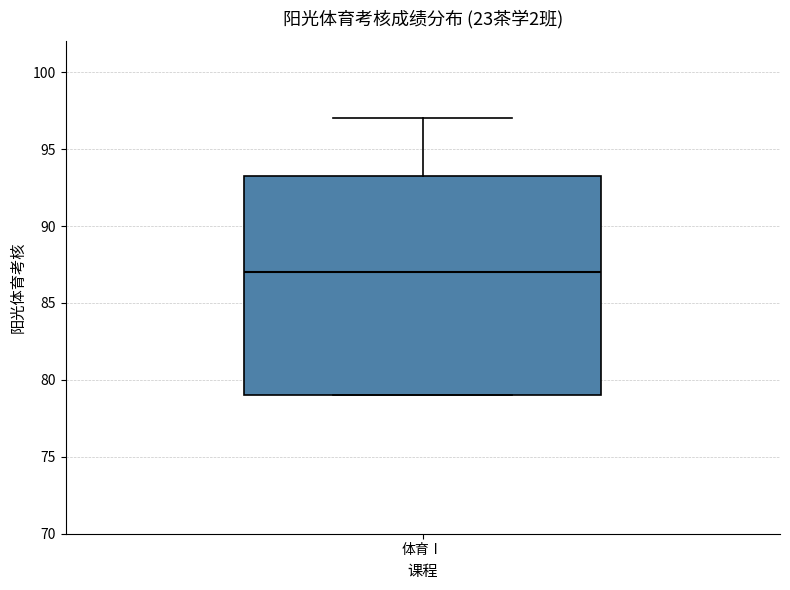

Read this box plot against the y-axis: the position of the median line, the range covered by the box, and the ends of both whiskers. The values are not printed on the chart, so give them approximately, as read against the axis.

median 87.0, box 79.0 to 93.5, whiskers 79.0 to 97.0